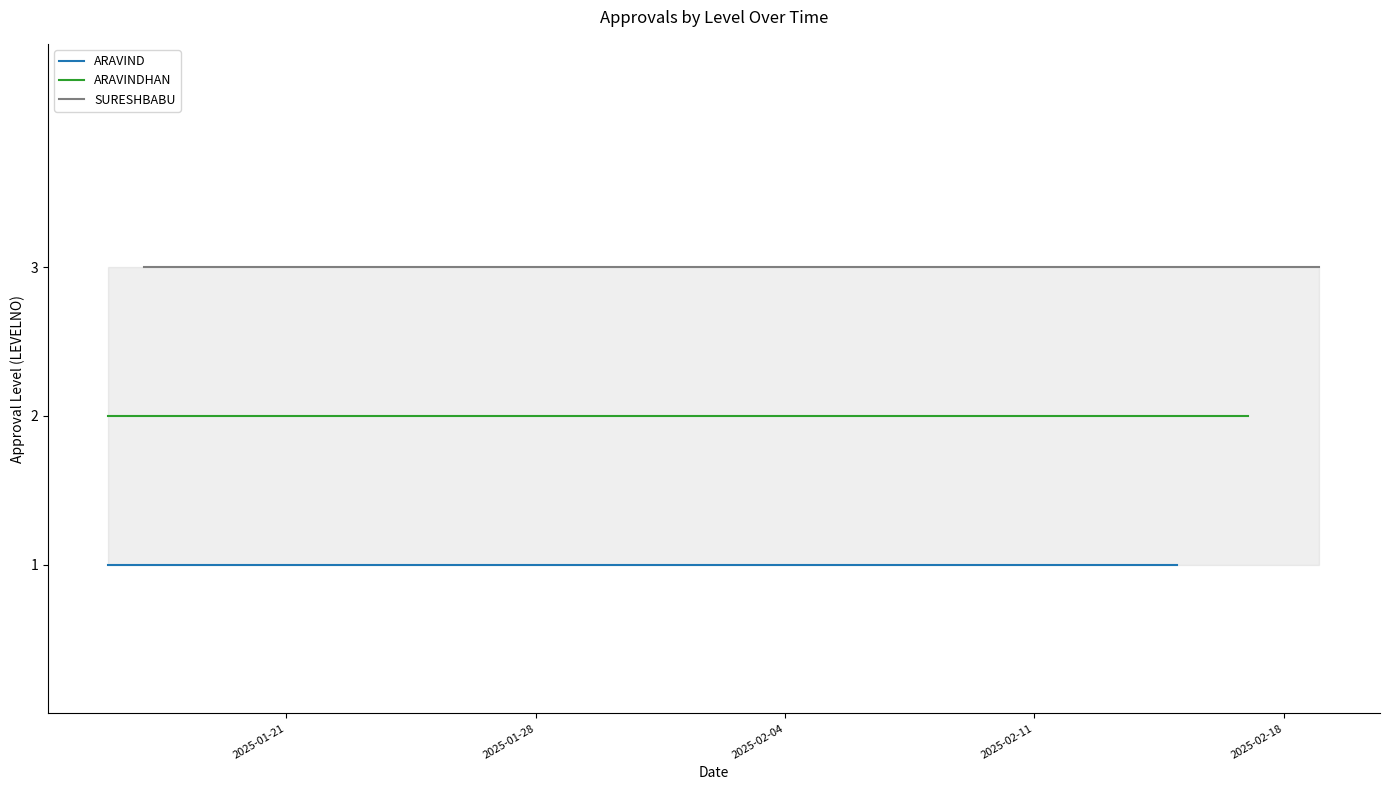

What is the total value across all series at 2025-02-18?

6